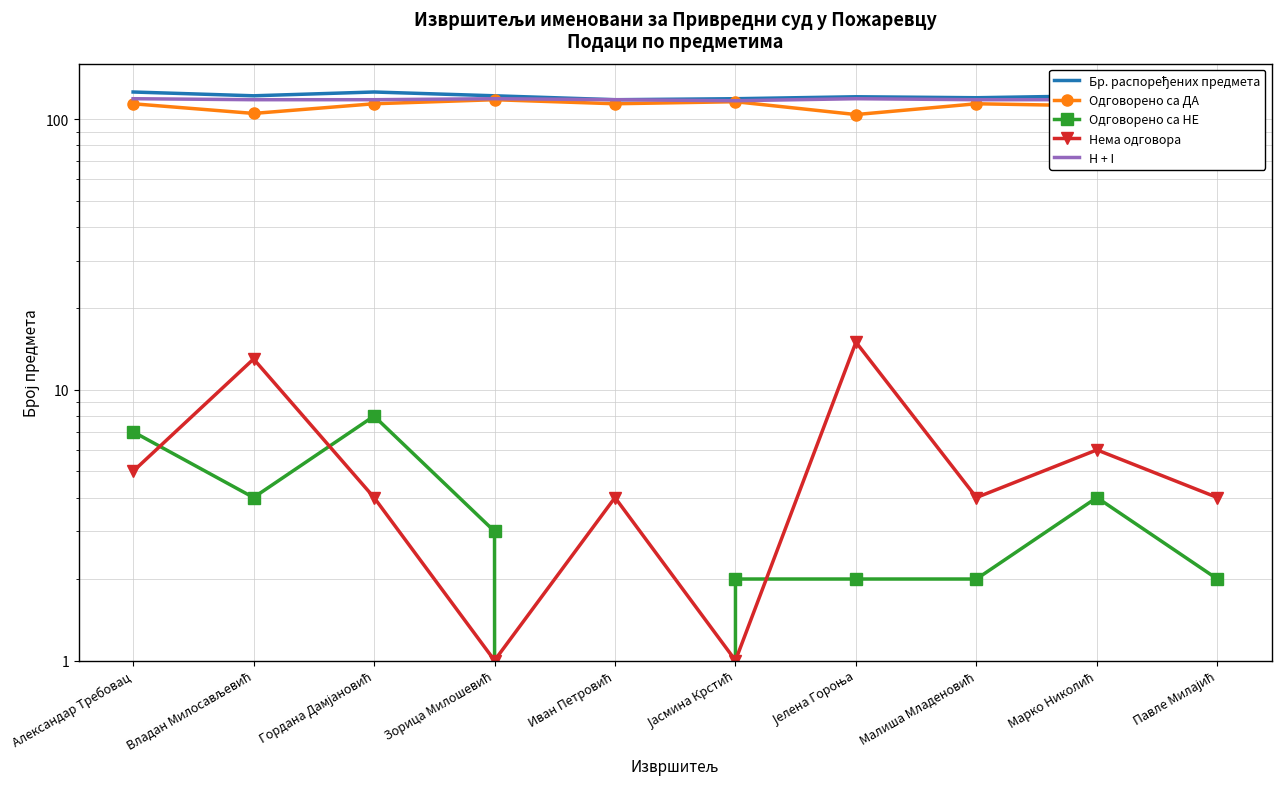

What is the sum of all Бр. распоређених предмета values?

1216